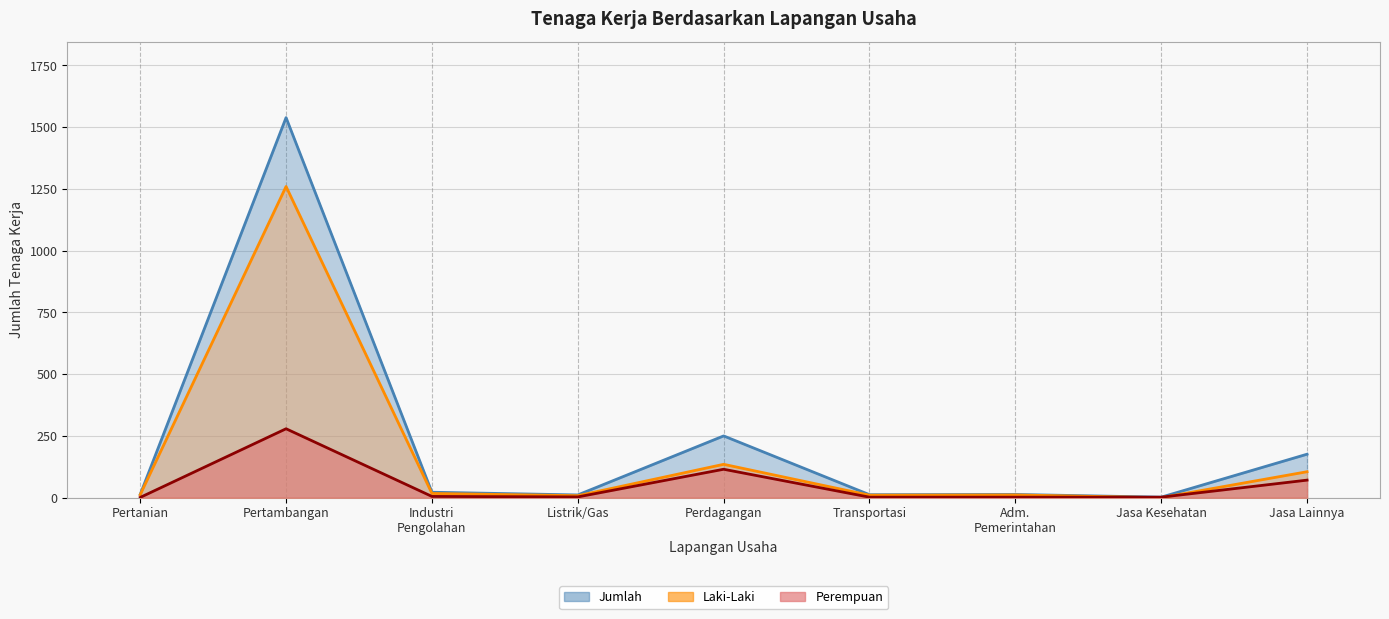

Which label corresponds to the smallest value in the chart?

Jasa Kesehatan